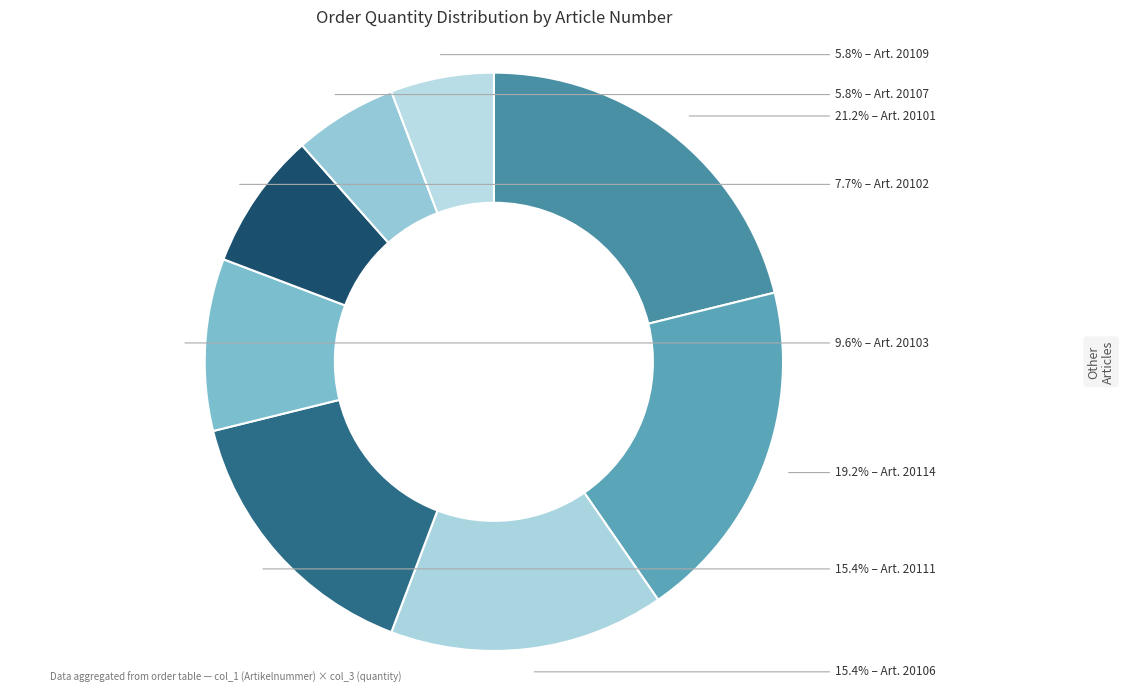

Is there a majority slice in this chart?

No